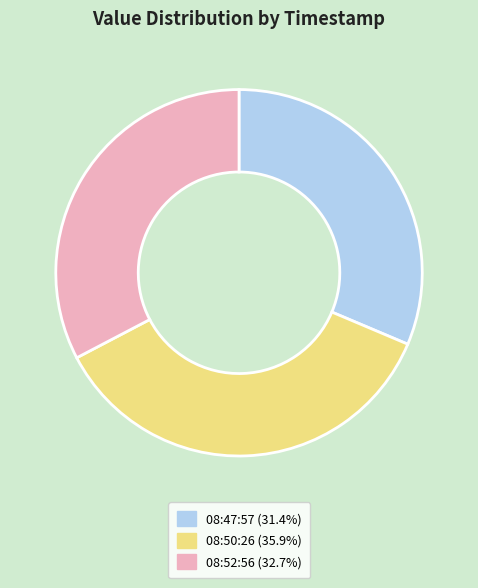

Do 08:50:26 (35.9%) and 08:52:56 (32.7%) together represent more than half of the pie?

Yes